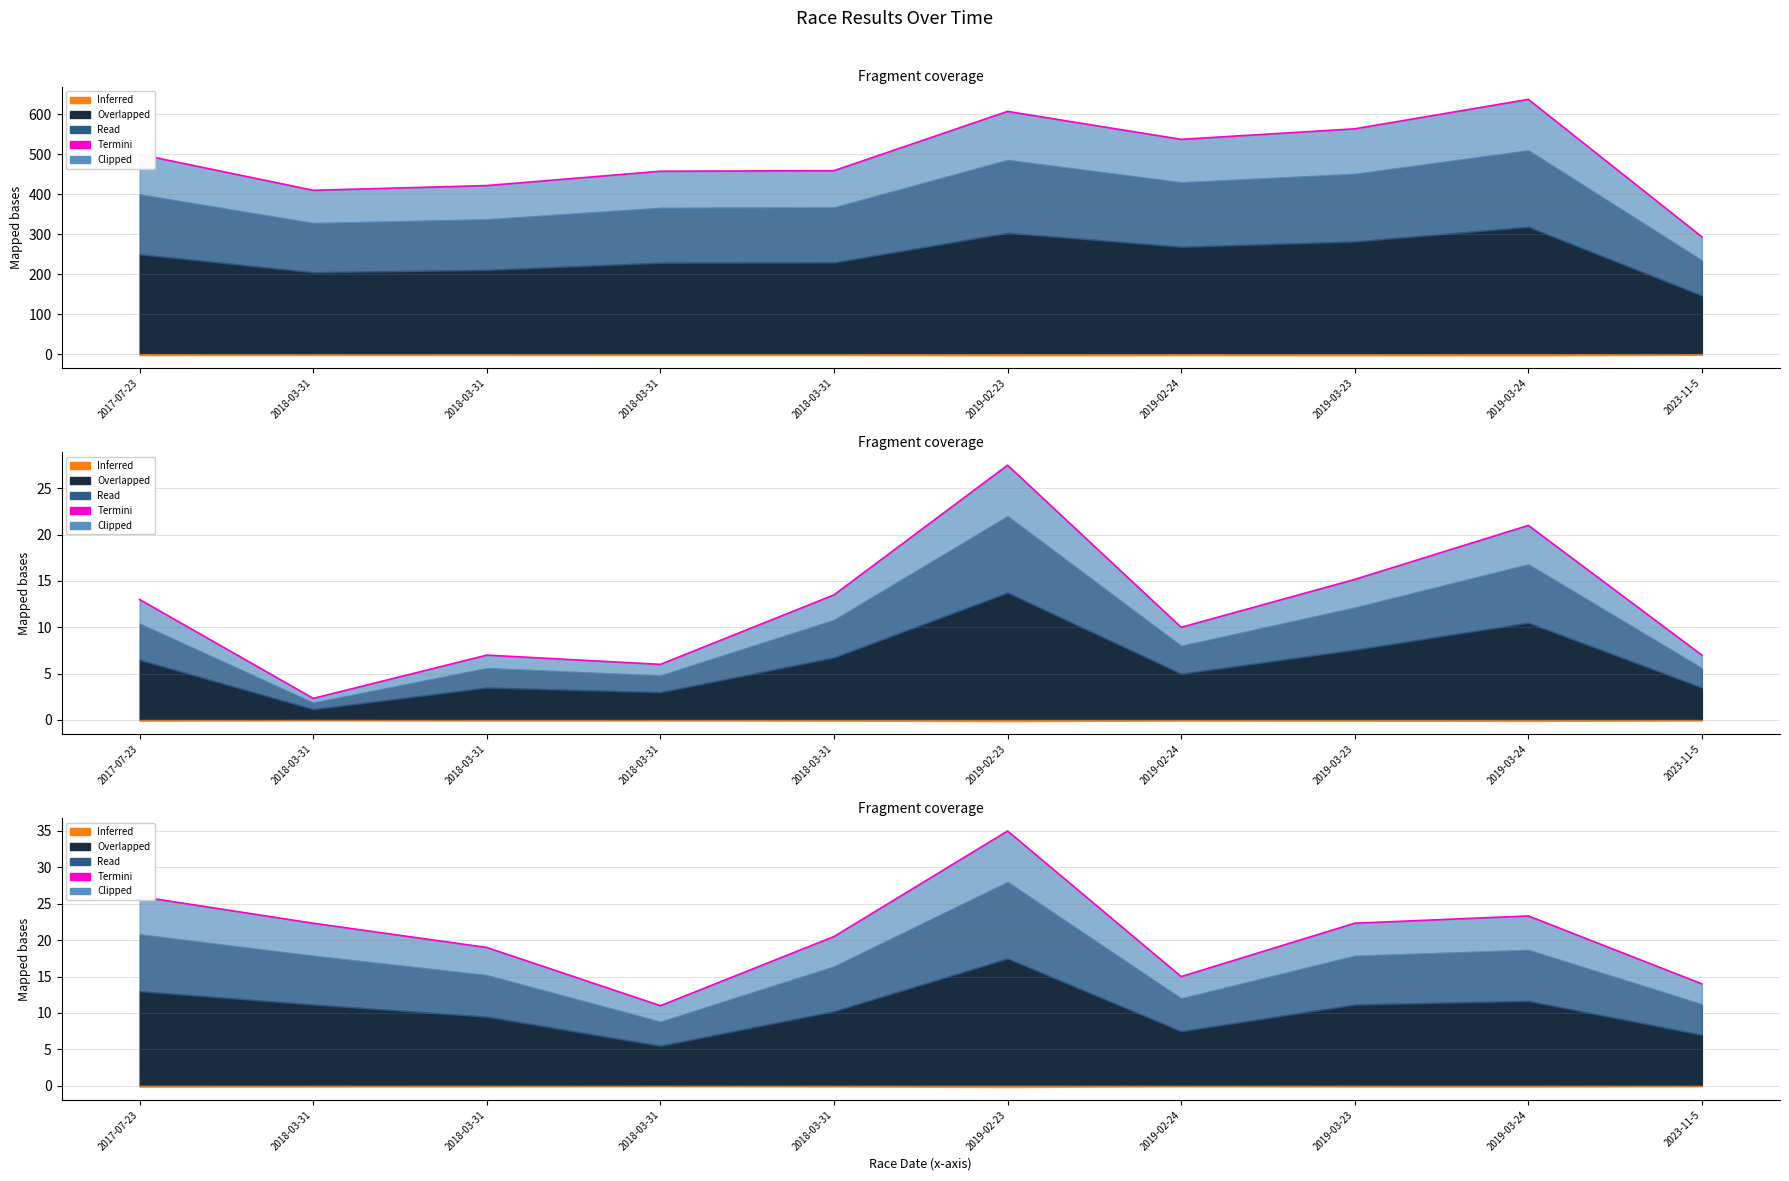

Which has a higher value, 2018-03-31 or 2019-02-24?

2018-03-31